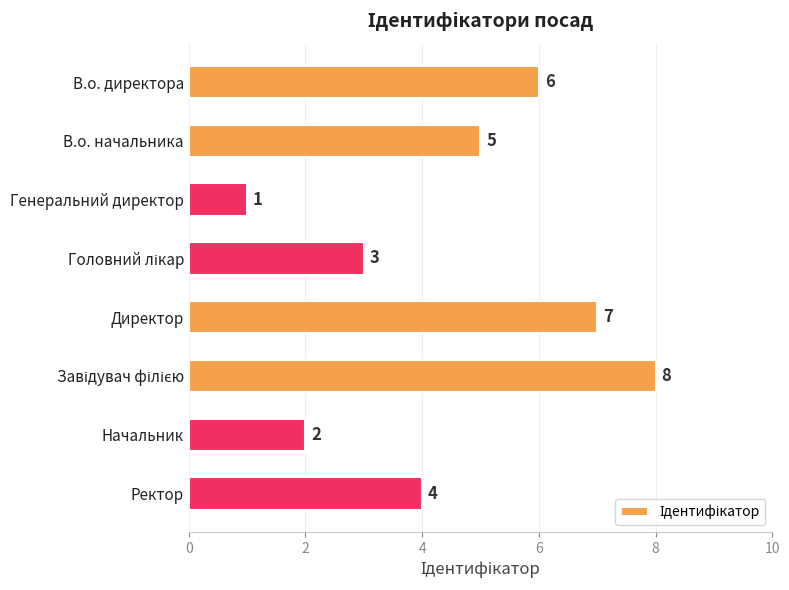

Which has a higher value, В.о. начальника or В.о. директора?

В.о. директора